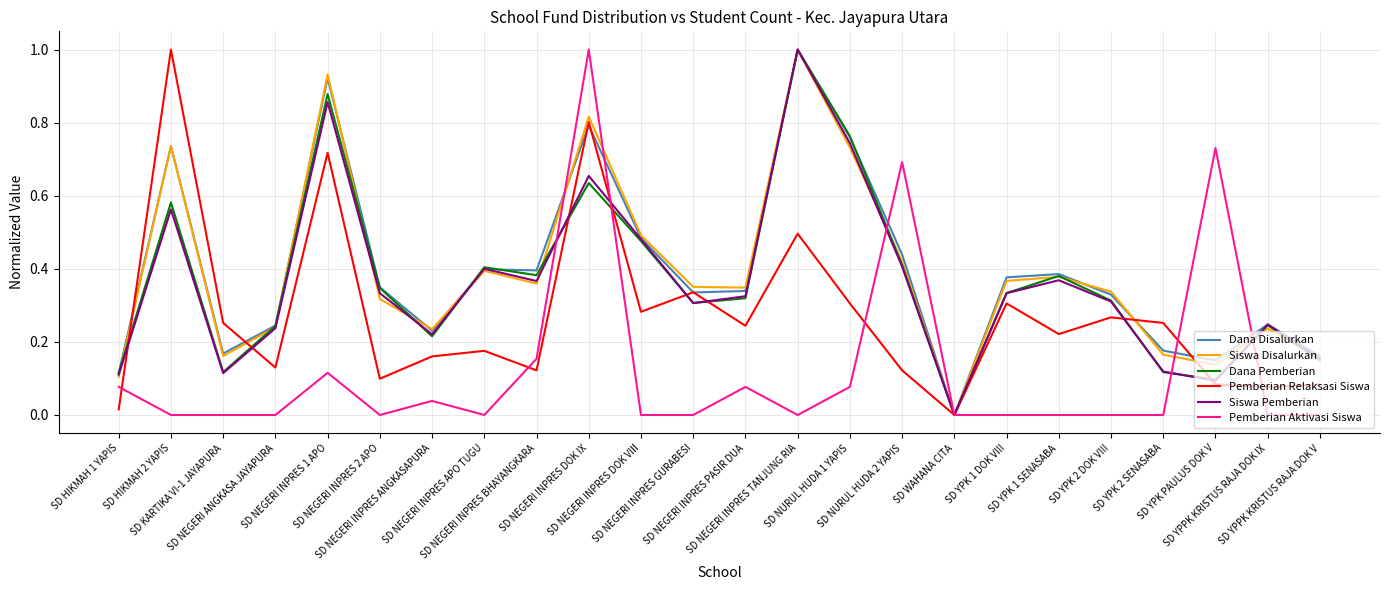

Which label corresponds to the largest value in the chart?

SD NEGERI INPRES TANJUNG RIA